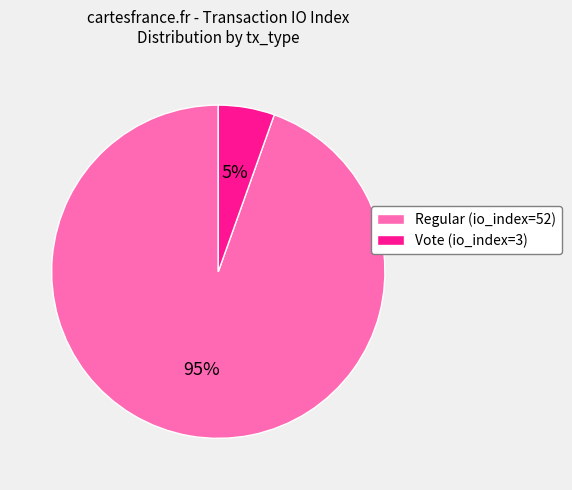

Which slice is the largest?

Regular (io_index=52)